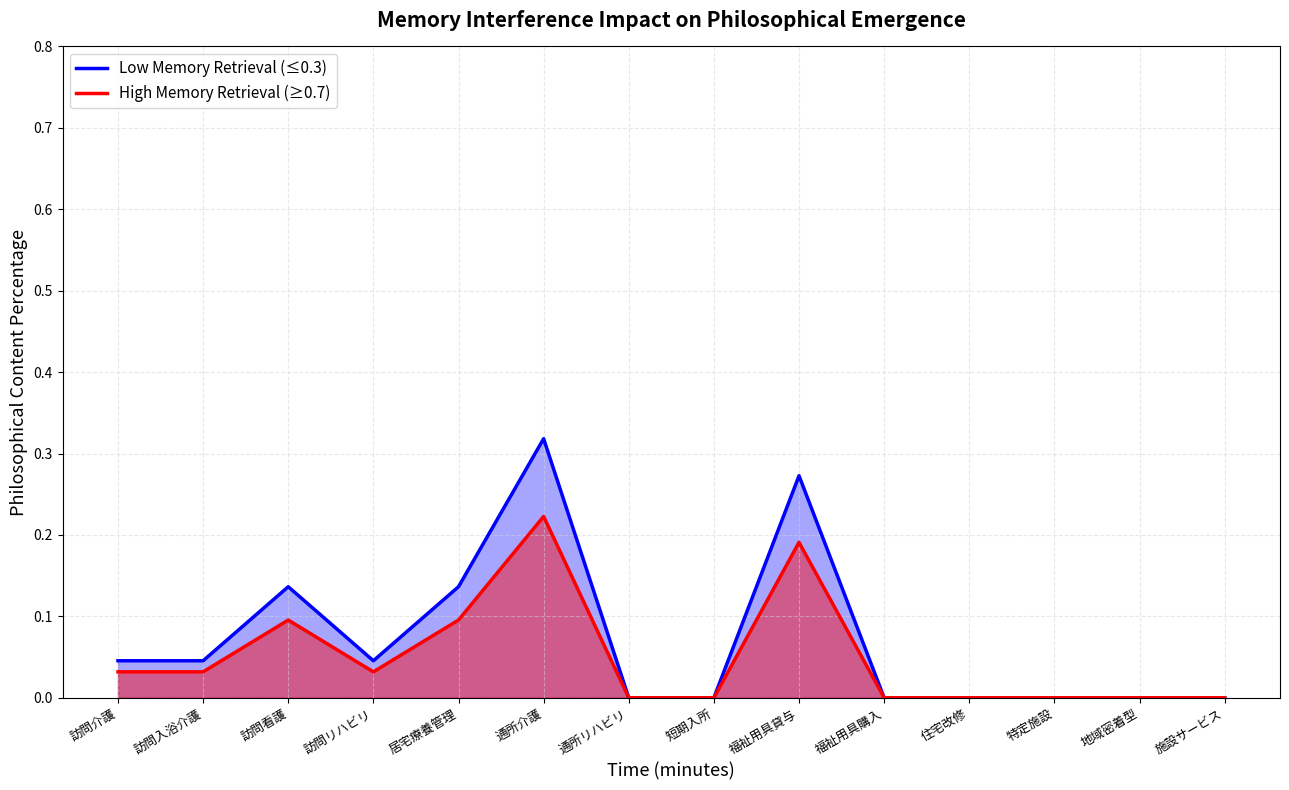

At which category is the sum across all series the highest?

通所介護